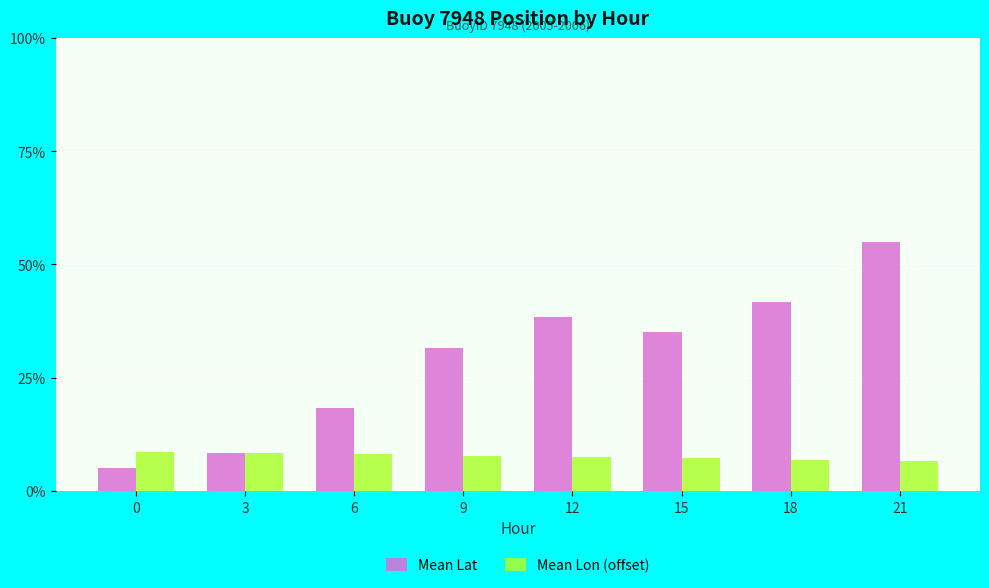

What is the difference between the second highest and second lowest values in the Mean Lat series?

33.3